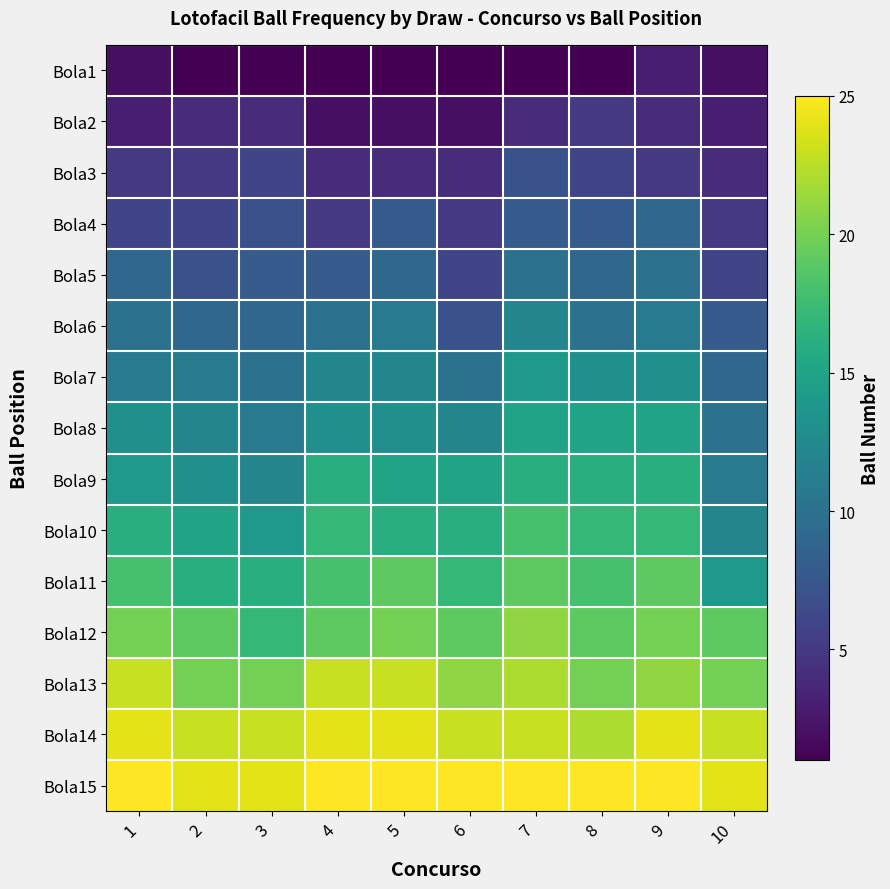

How many series are shown in this chart?

15